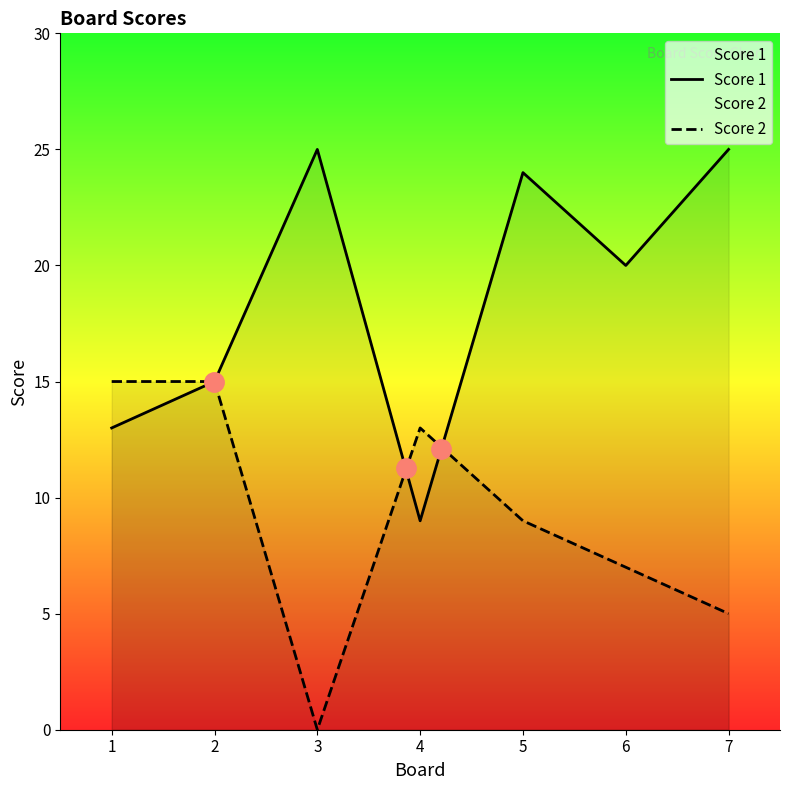

List the labels in order of Score 1 value, largest first.

3, 7, 5, 6, 2, 1, 4